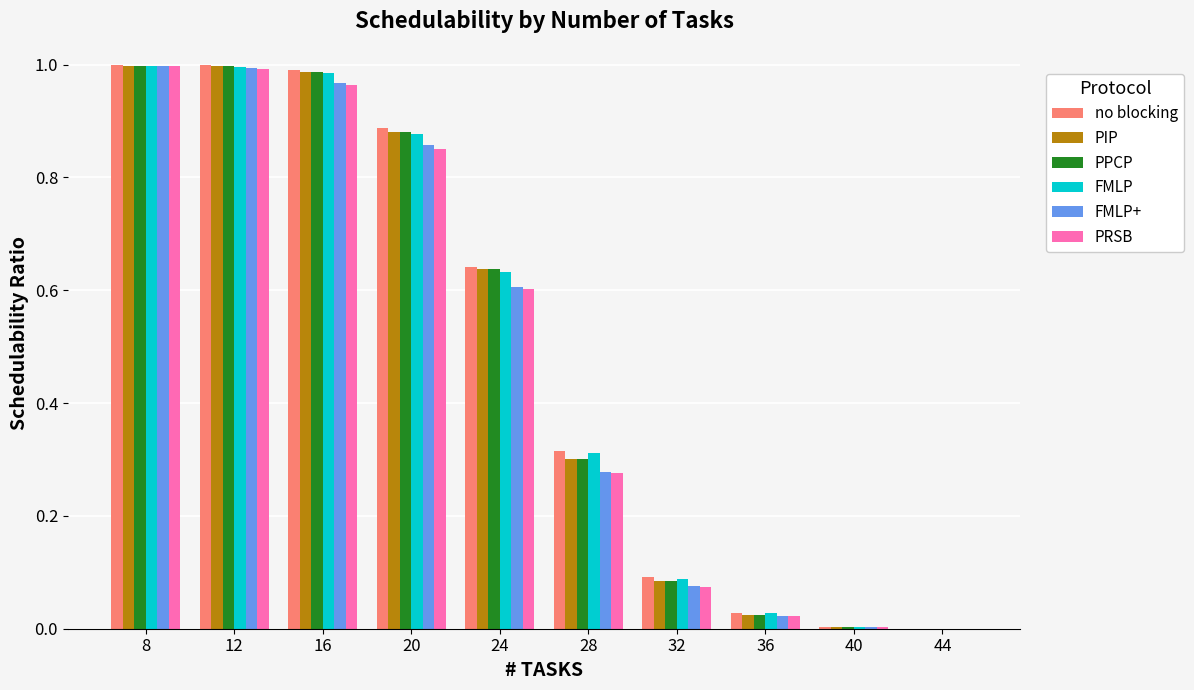

True or false: PPCP has a value of 0.0 at 36.

True